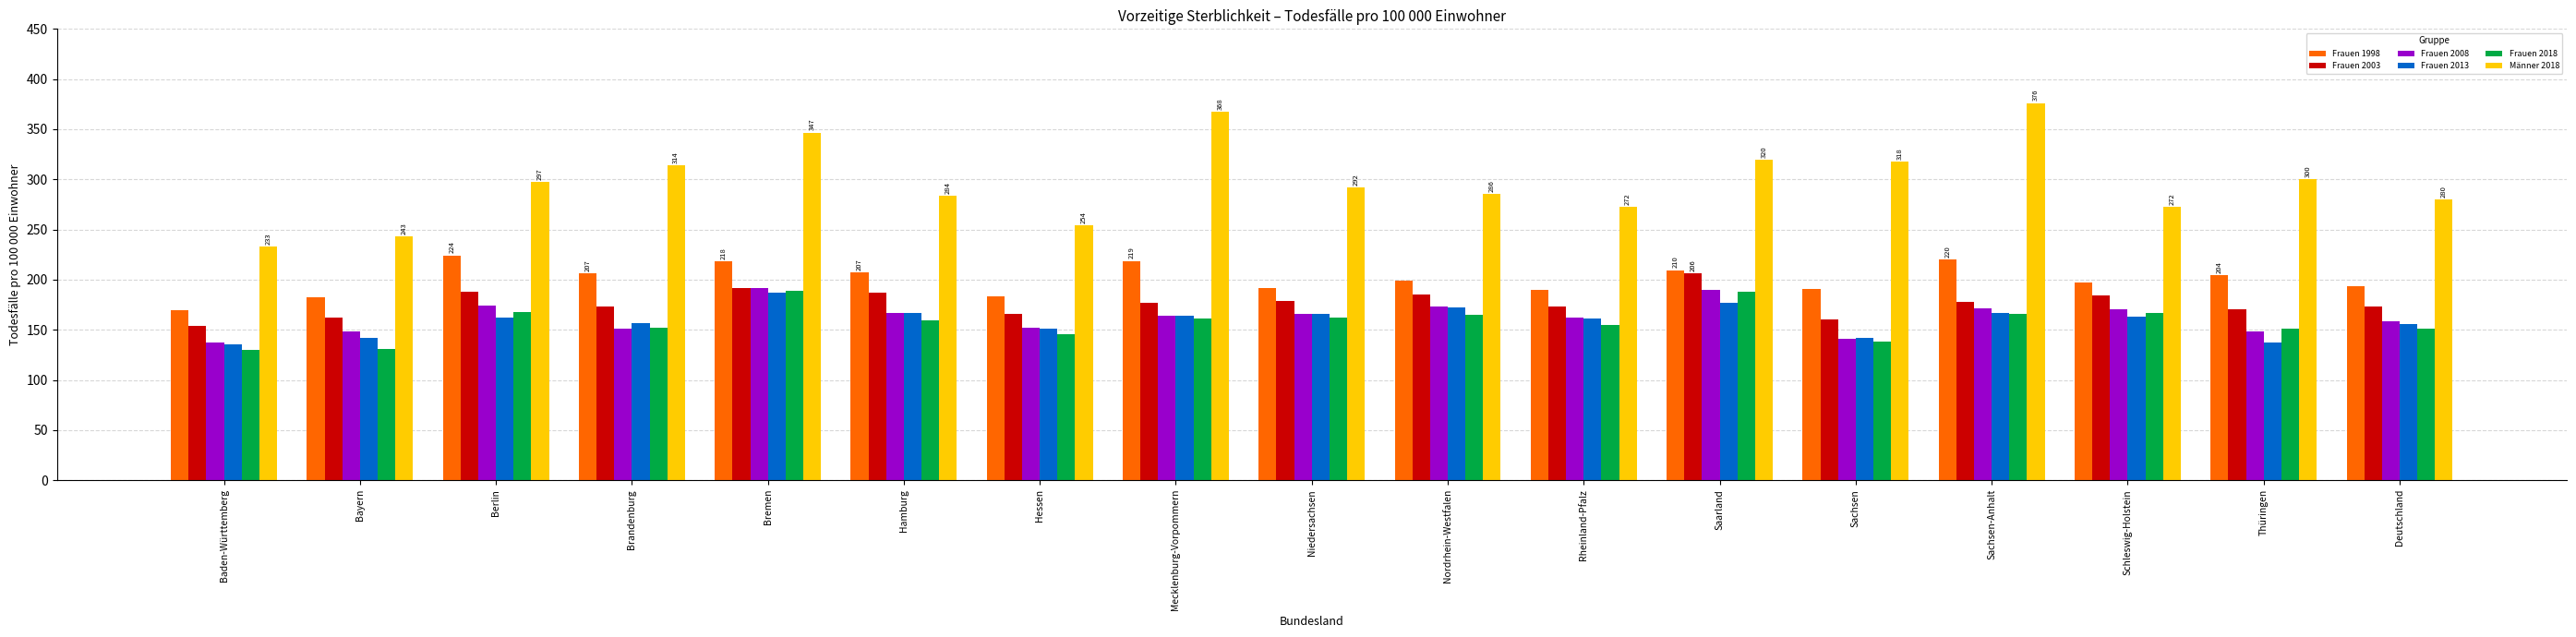

At how many categories does at least one series exceed 256?

14